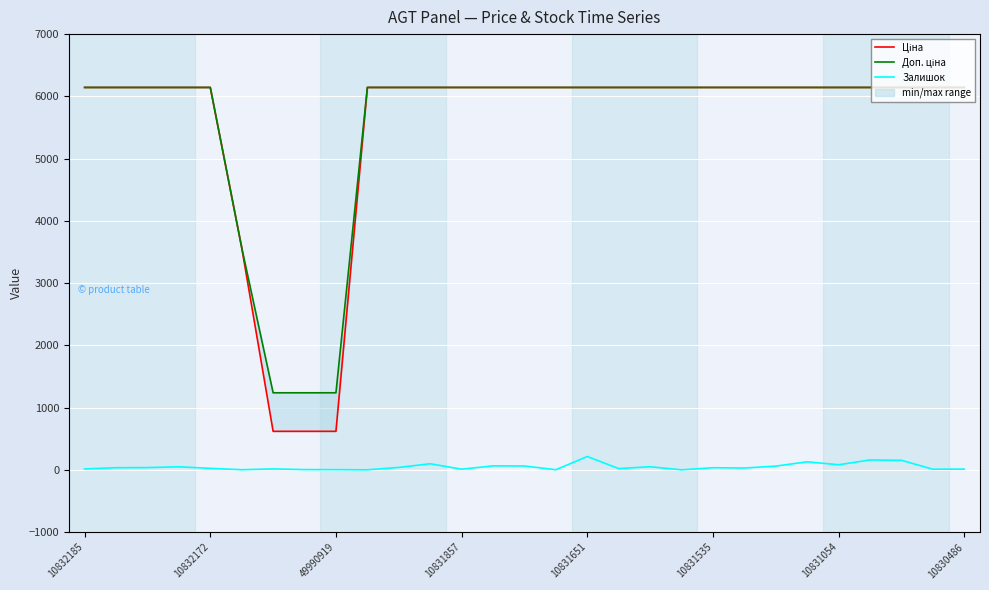

What value does the Залишок series have at 10830486?

12.0